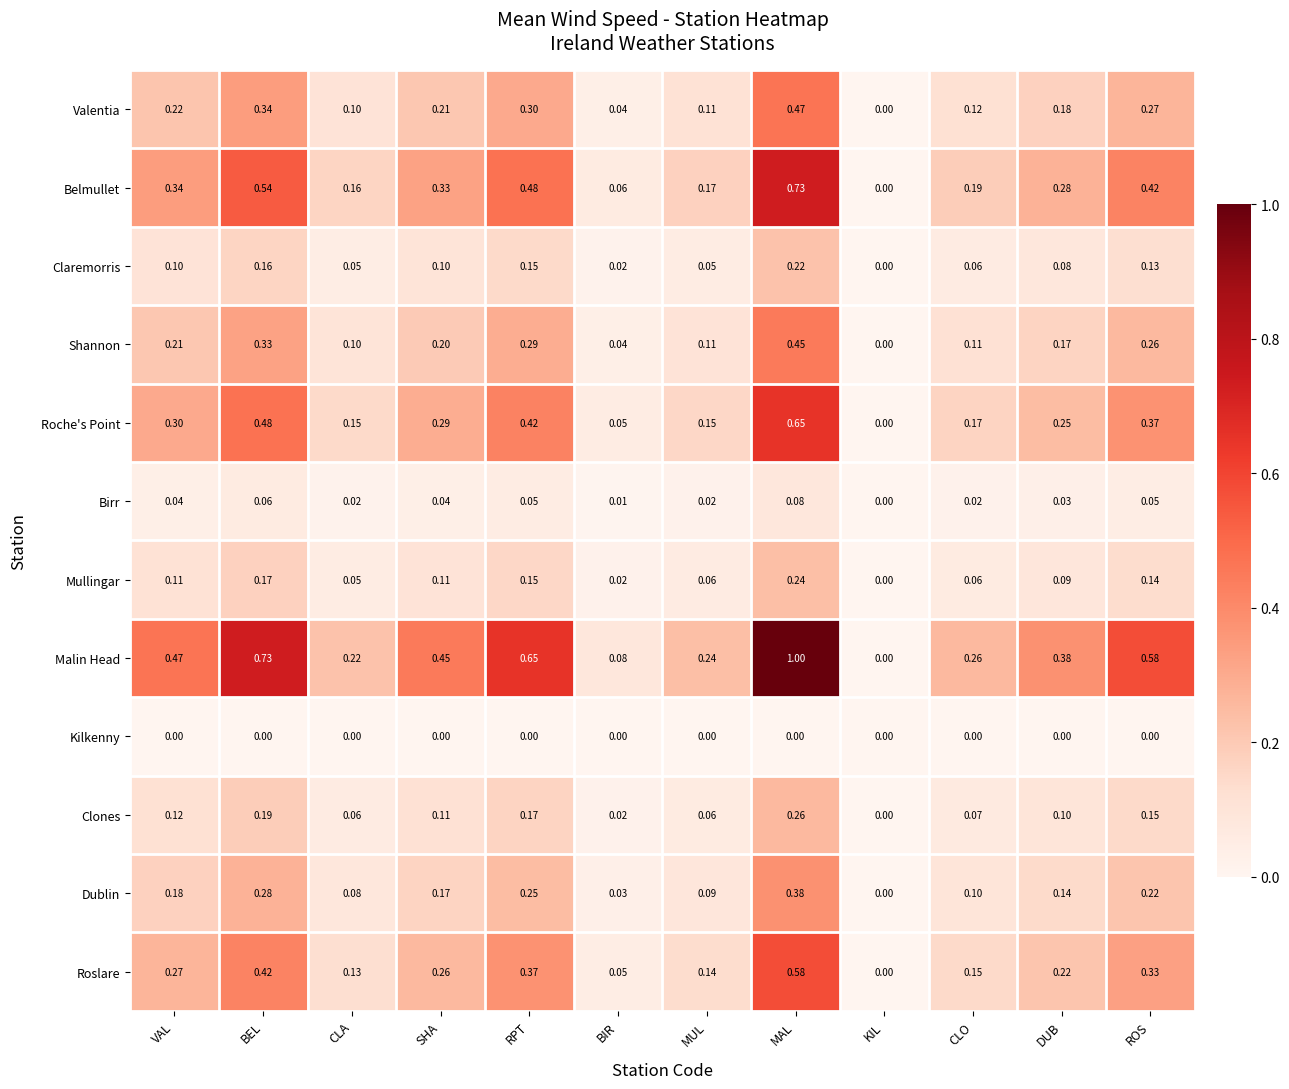

Between DUB and ROS, which series saw the biggest shift?

Malin Head